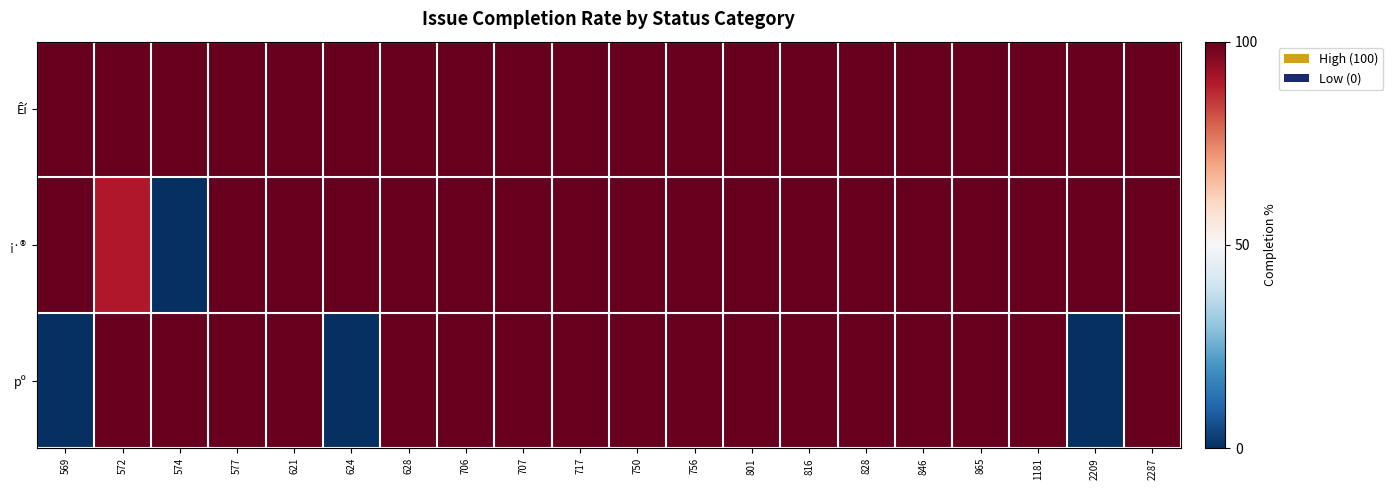

List the series in order of their overall mean, highest first.

Êí, ¡·®, pº